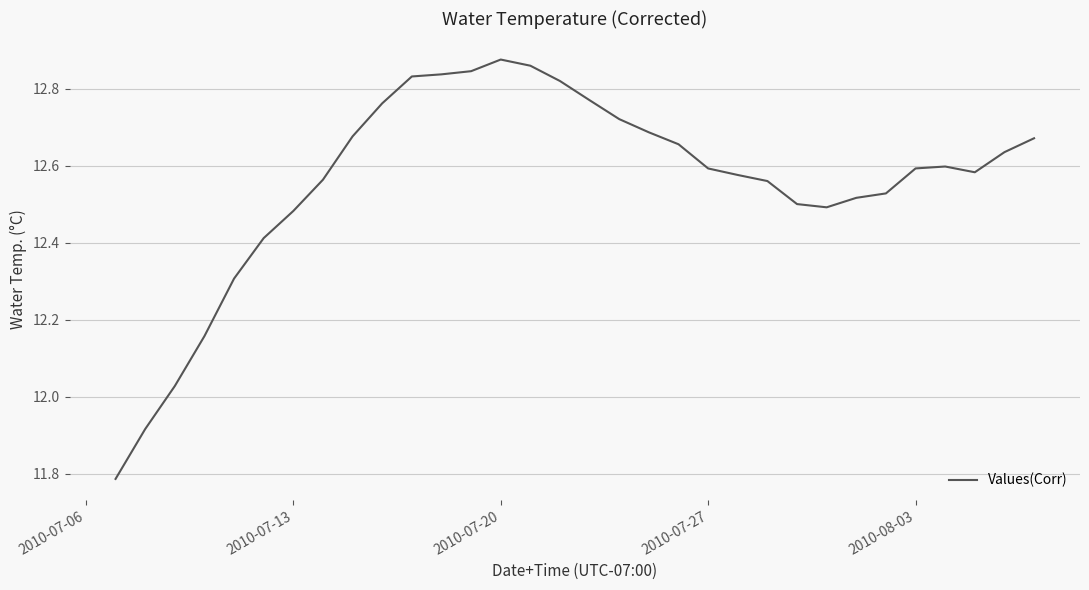

Is this an area chart (filled region under the line)?

No